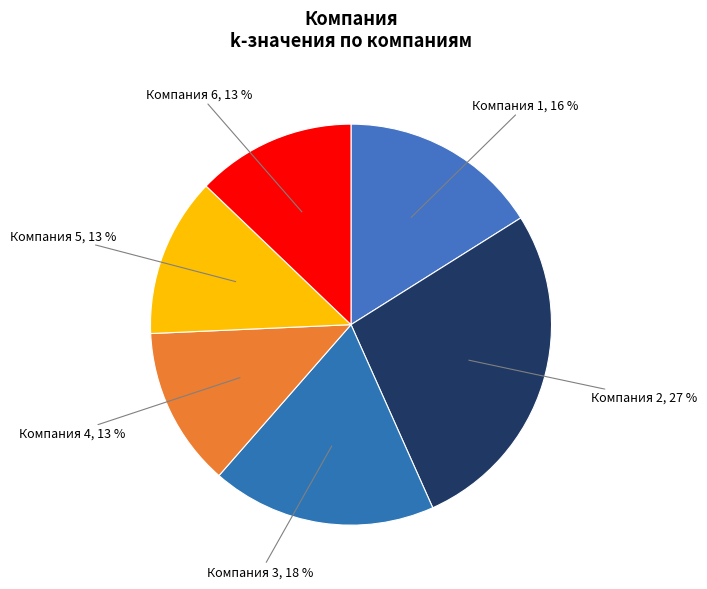

Which category has the biggest portion of the pie?

Компания 2, 27 %